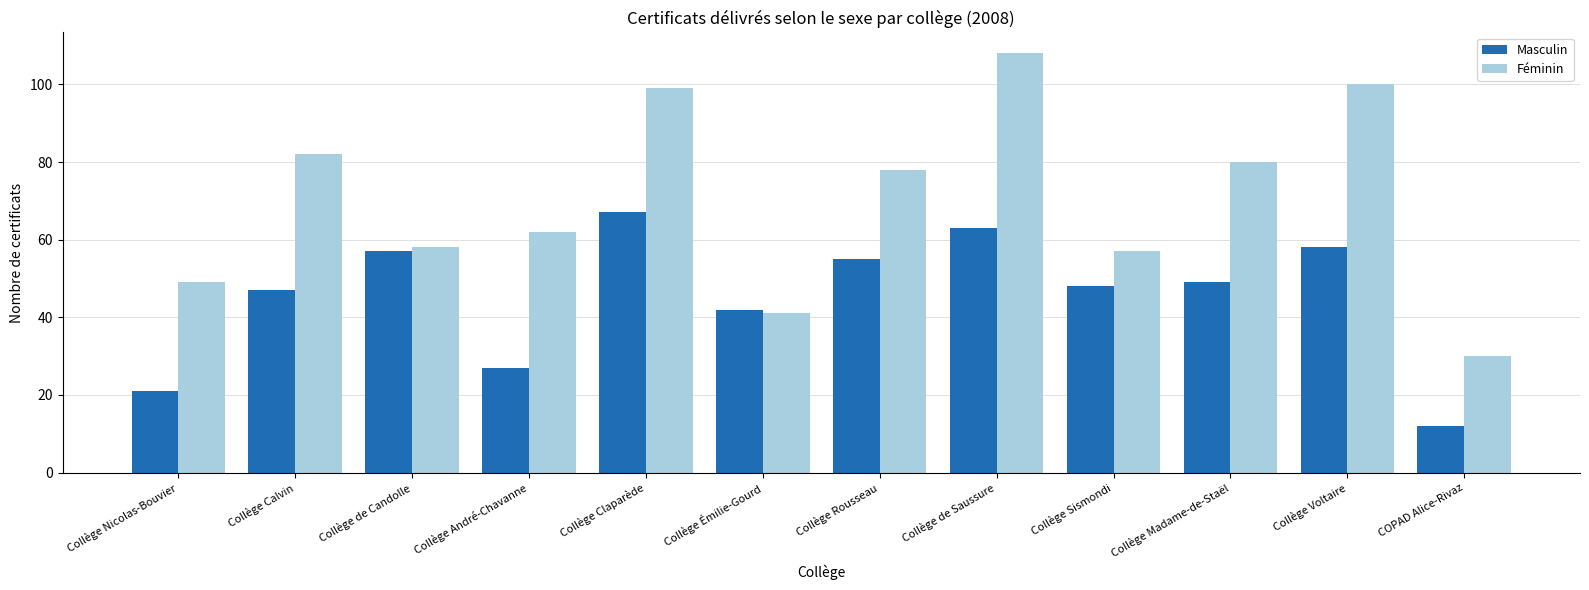

What position from the right is Collège de Saussure?

5